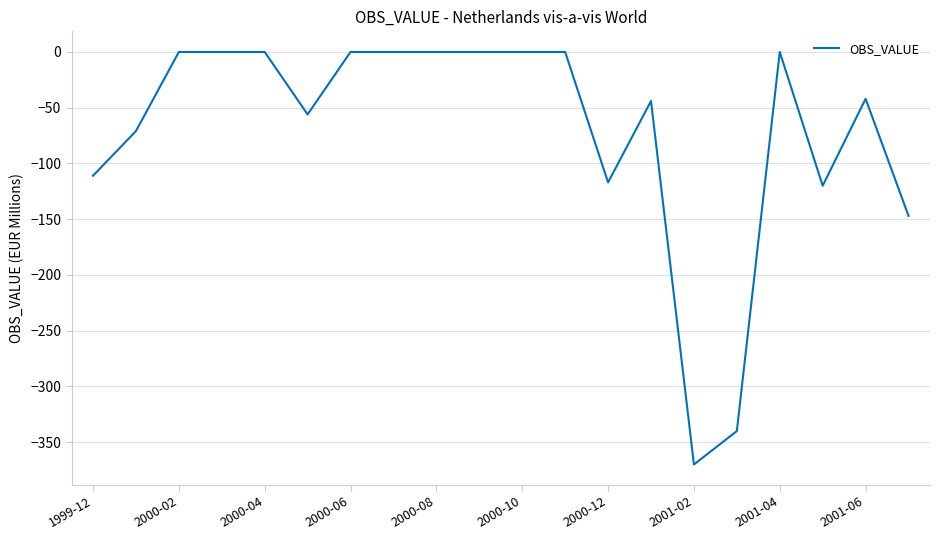

True or false: there are more than 1 points higher than both neighbors.

True